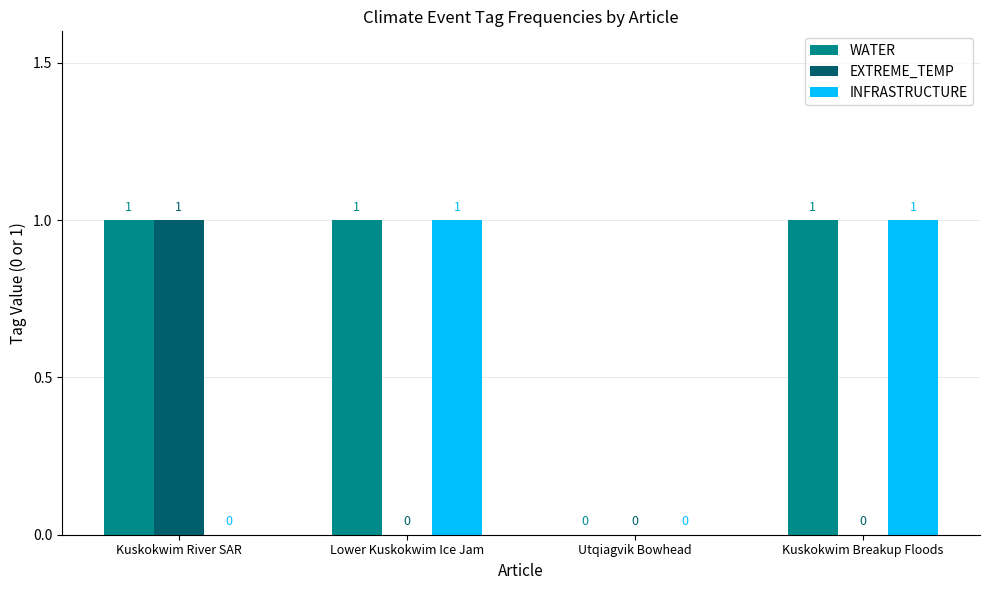

How many values in INFRASTRUCTURE are above zero?

2